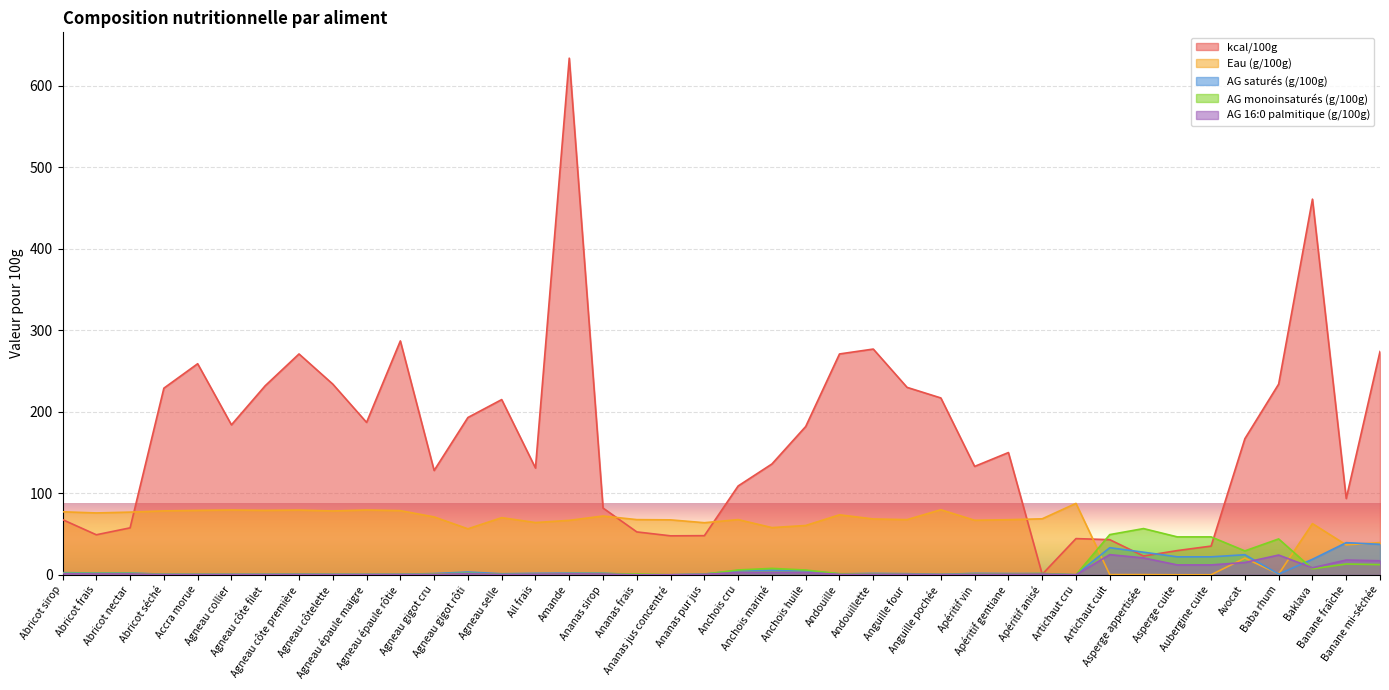

What is the label of the 29th point from the right?

Agneau gigot cru